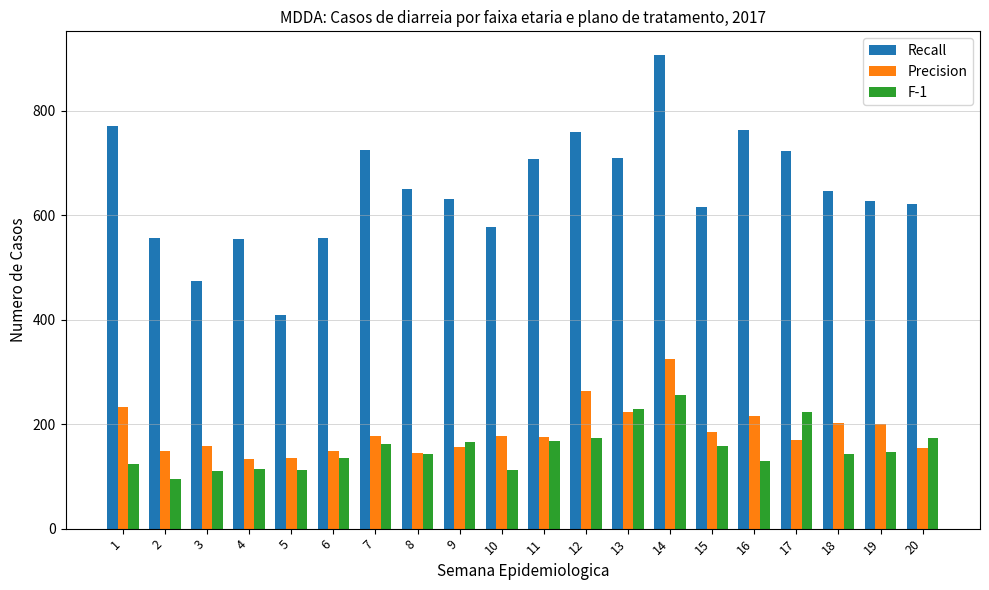

Is the value of F-1 at 10 greater than the value of Recall at 10?

No